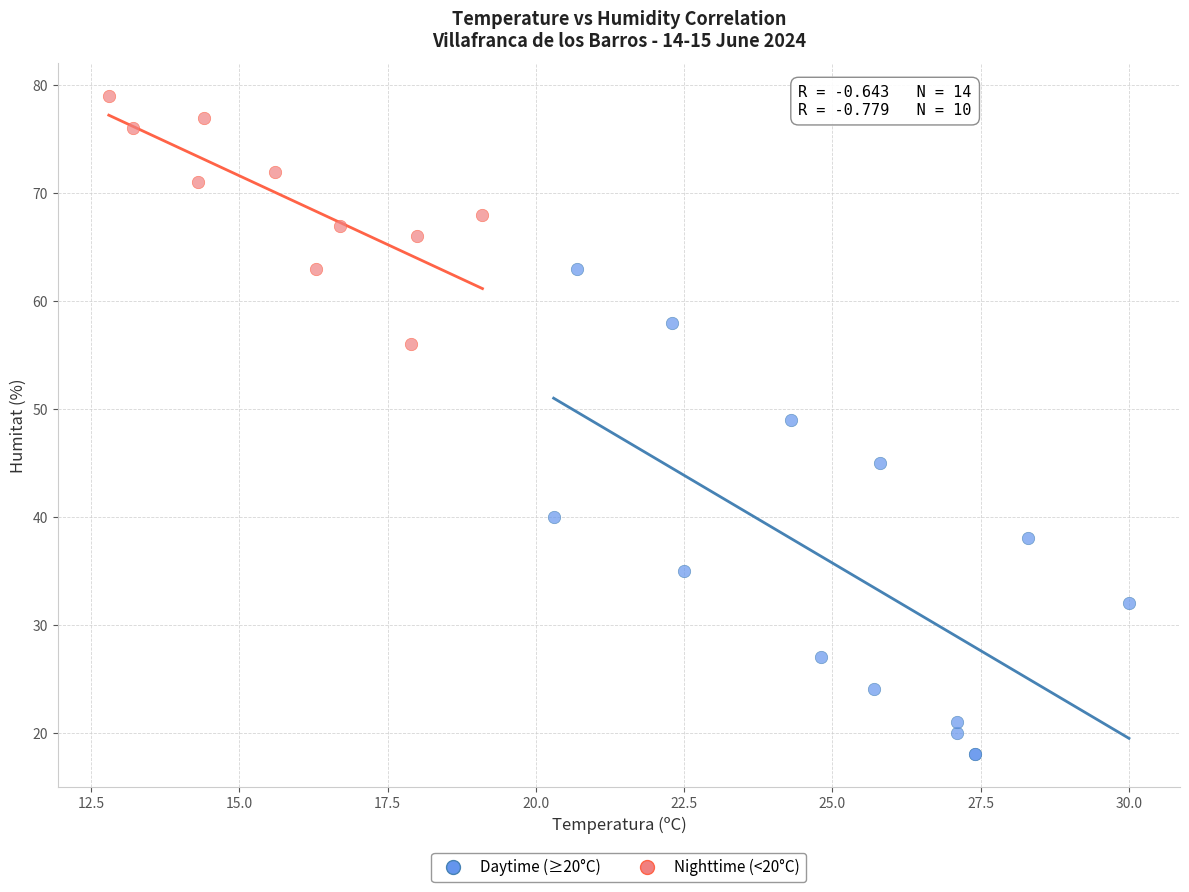

Which series reaches the minimum Y coordinate?

Daytime (≥20°C)